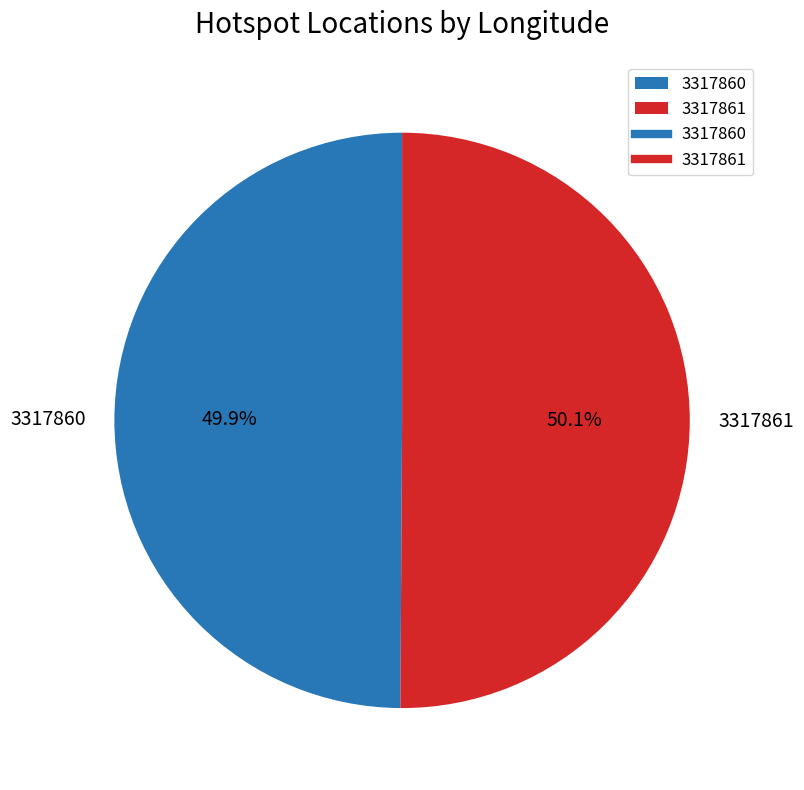

To the nearest percent, what is the average slice percentage?

50%